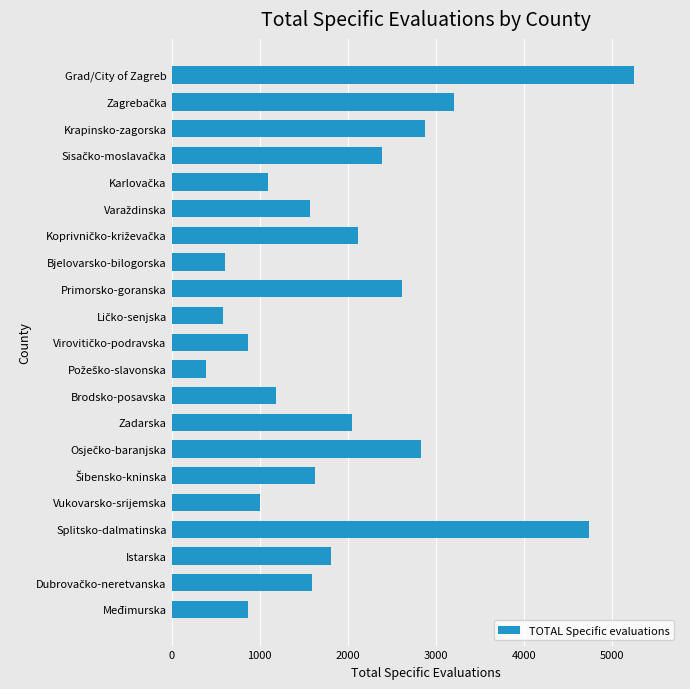

Is it true that the value at Zadarska is 2054?

True